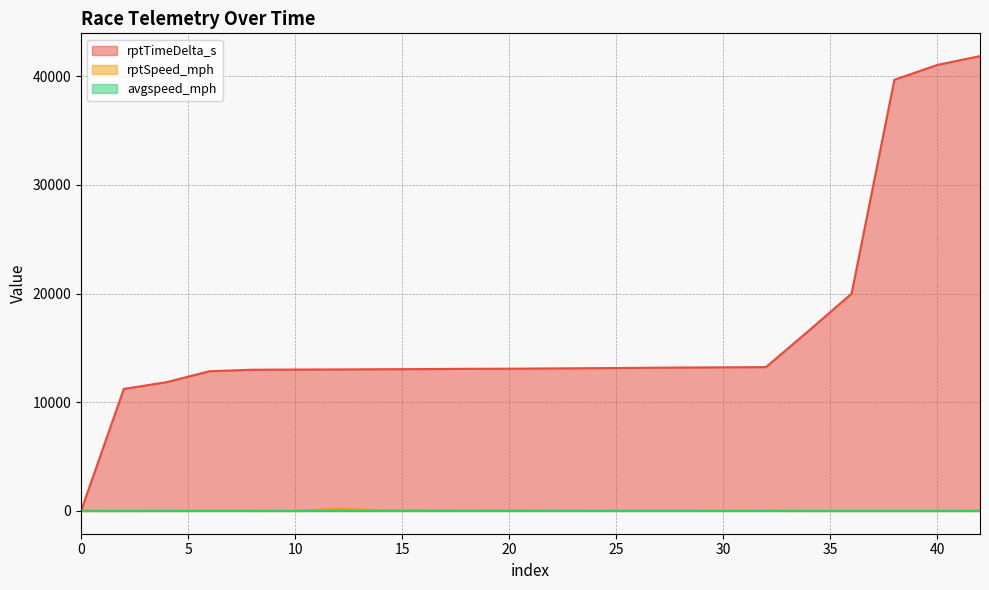

At which label does avgspeed_mph reach its minimum?

2